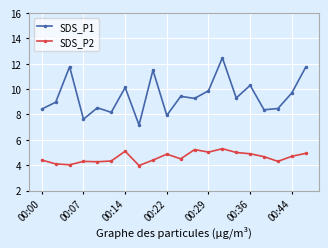

True or false: SDS_P1 has more than 0 interior local peaks.

True